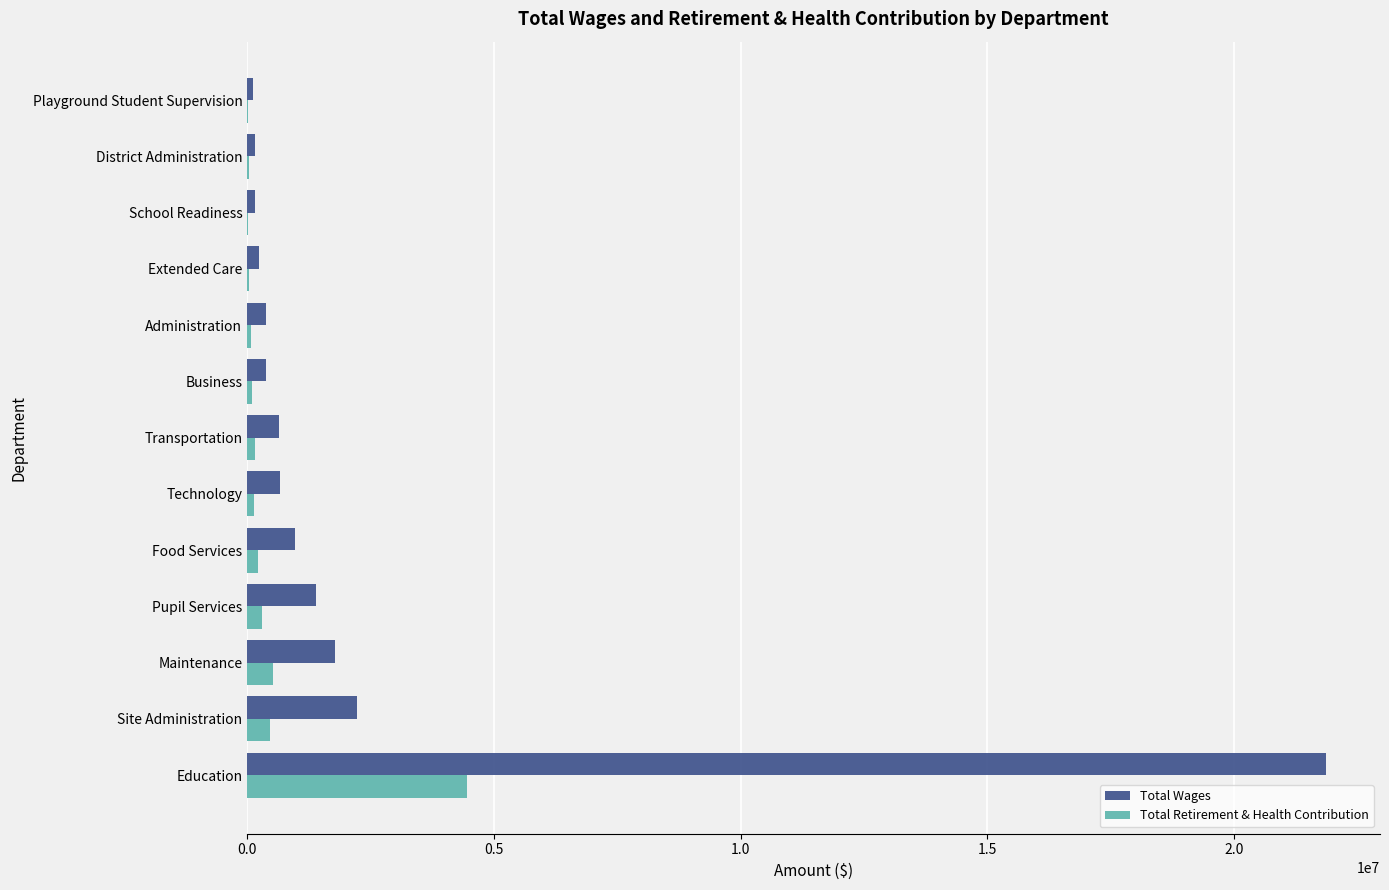

At which label is Total Wages closest to 10993257?

Site Administration